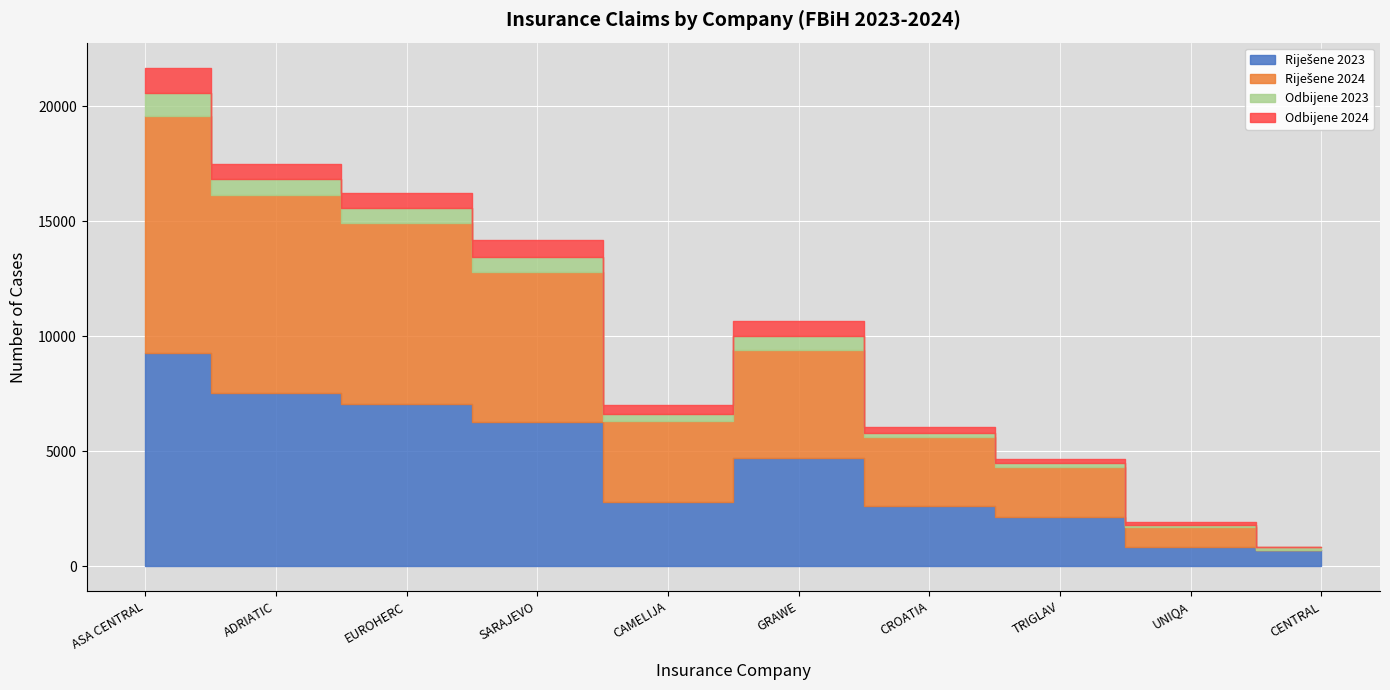

Reading left to right, what are all the values shown in this chart?

Riješene 2023: ASA CENTRAL=9264	ADRIATIC=7512	EUROHERC=7040	SARAJEVO=6256	CAMELIJA=2784	GRAWE=4711	CROATIA=2629	TRIGLAV=2150	UNIQA=828	CENTRAL=691
Riješene 2024: ASA CENTRAL=10319	ADRIATIC=8617	EUROHERC=7865	SARAJEVO=6519	CAMELIJA=3508	GRAWE=4690	CROATIA=2980	TRIGLAV=2170	UNIQA=870	CENTRAL=0
Odbijene 2023: ASA CENTRAL=1007	ADRIATIC=722	EUROHERC=660	SARAJEVO=666	CAMELIJA=328	GRAWE=585	CROATIA=203	TRIGLAV=177	UNIQA=85	CENTRAL=130
Odbijene 2024: ASA CENTRAL=1085	ADRIATIC=646	EUROHERC=644	SARAJEVO=748	CAMELIJA=405	GRAWE=658	CROATIA=228	TRIGLAV=168	UNIQA=124	CENTRAL=0